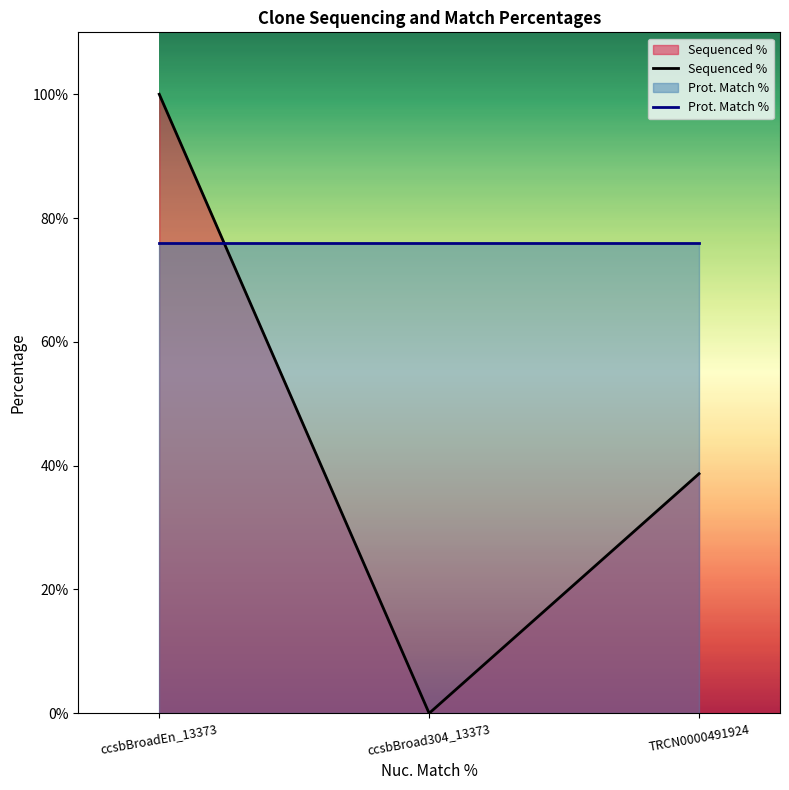

How many lines are shown in the chart?

2